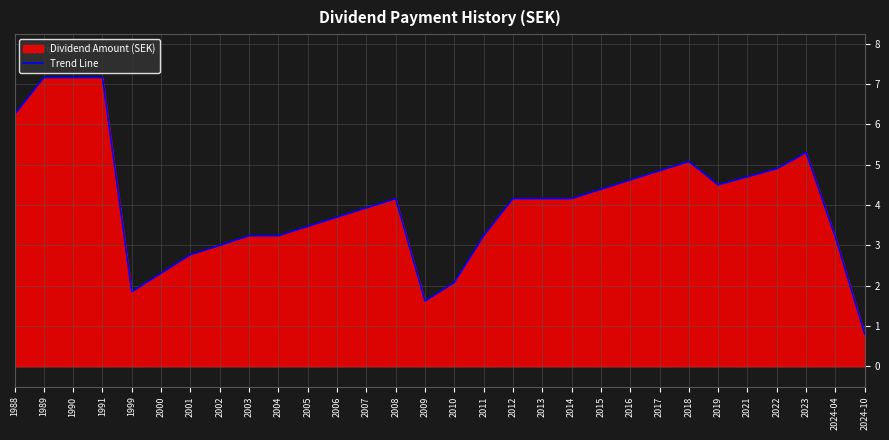

The chart shows a value of 3.9 at 2007. True or false?

True